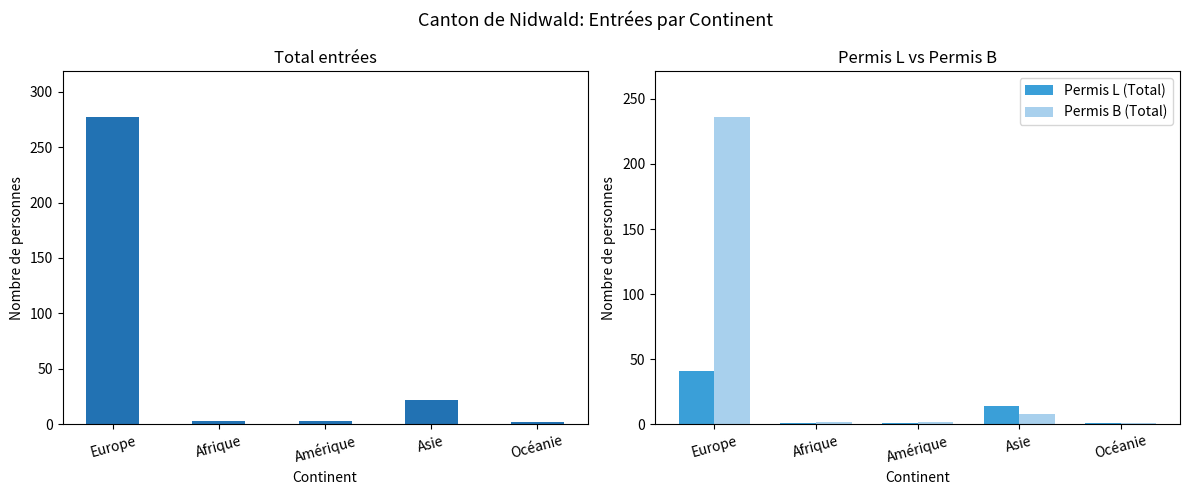

Count the number of data series in this chart.

3